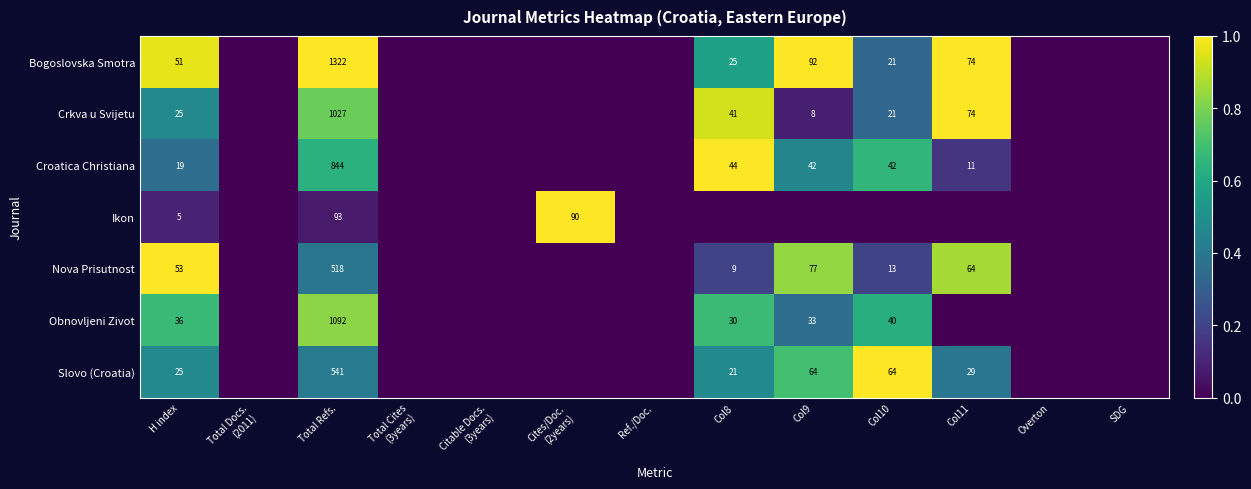

True or false: Bogoslovska Smotra has a value of 79 at H index.

False